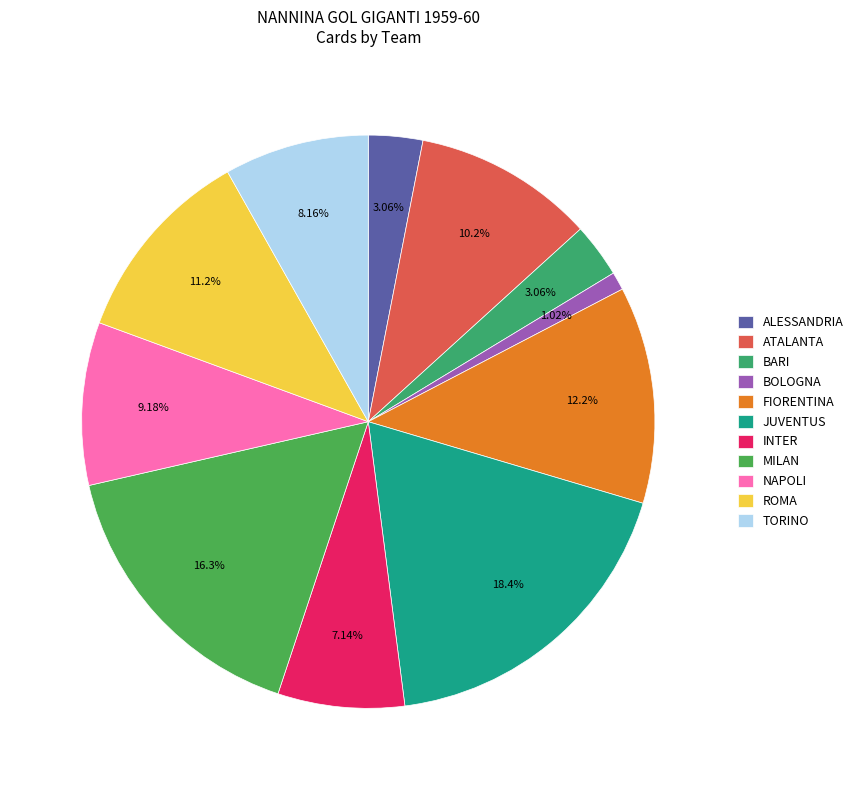

What percentage is the JUVENTUS slice, to the nearest percent?

18%